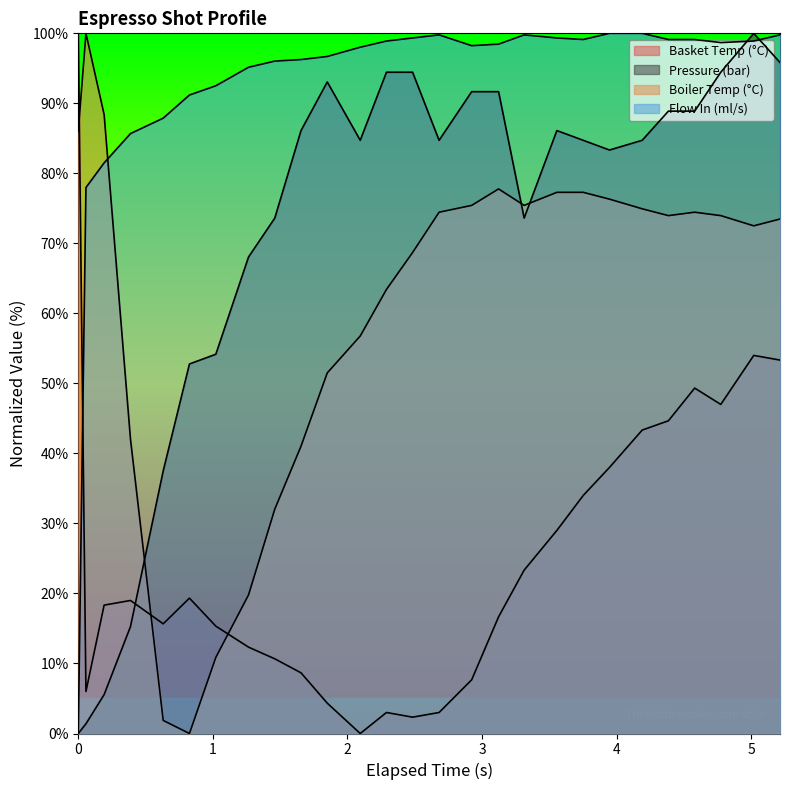

Rank the series at 3 from highest to lowest value.

flow_in, water_temperature_in, water_temperature_basket, pressure